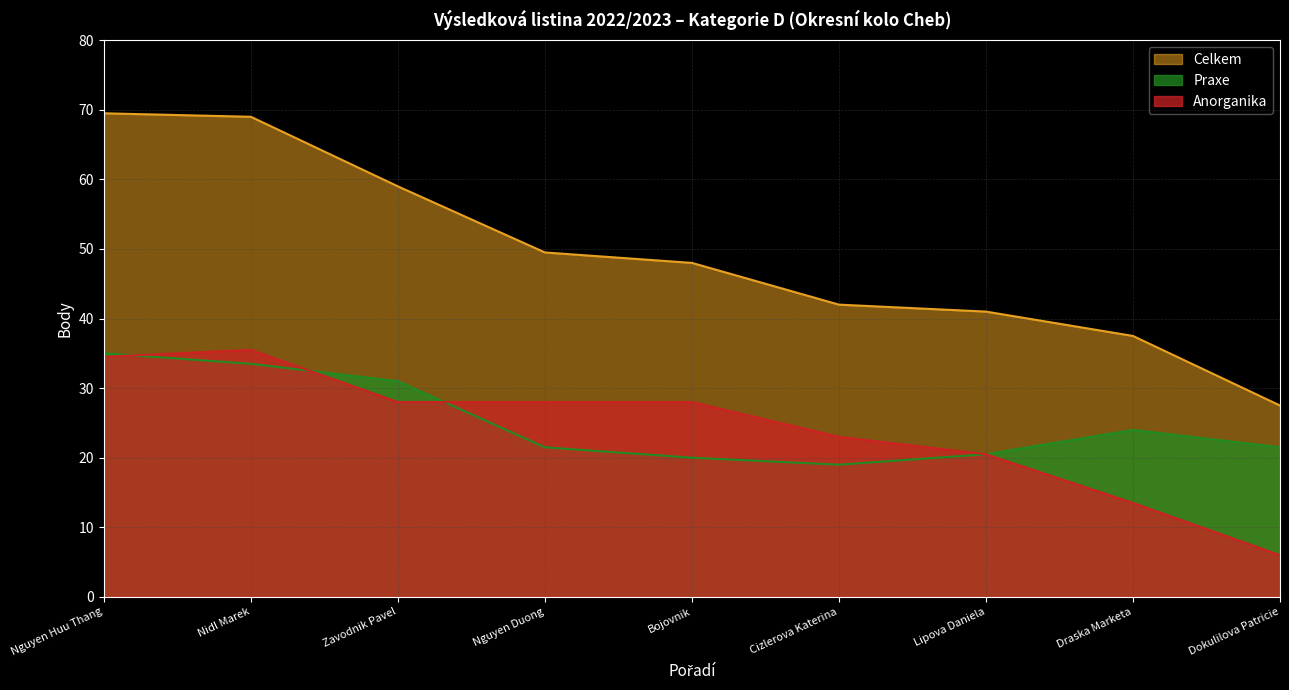

Between Lipova Daniela and Dokulilova Patricie, which series saw the biggest shift?

Anorganika